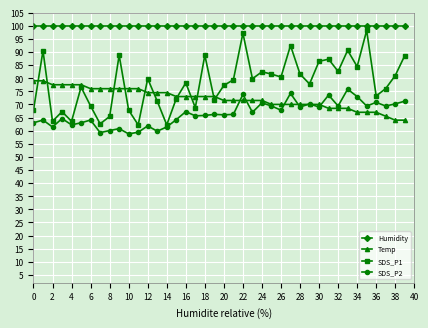

Which series has the largest total across all categories?

Humidity